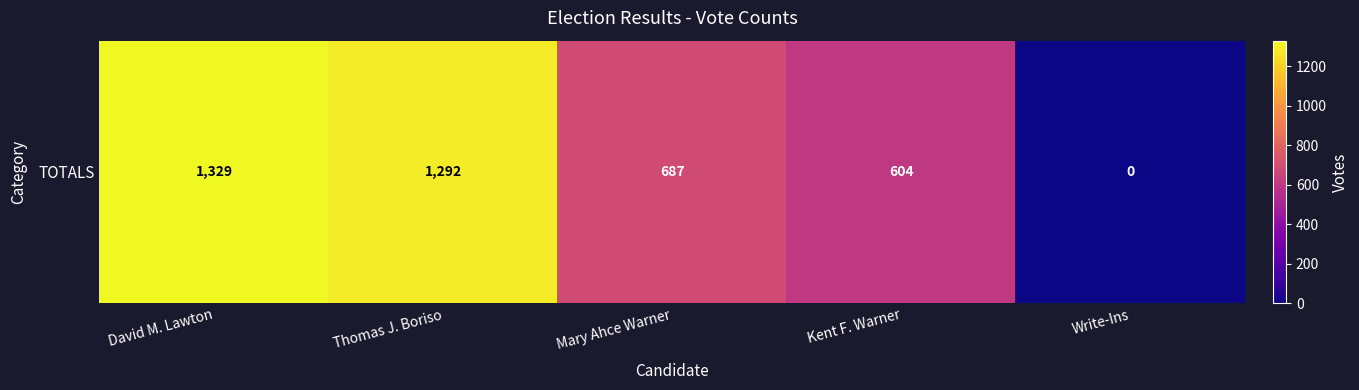

What is the difference between the maximum and minimum values?

1329